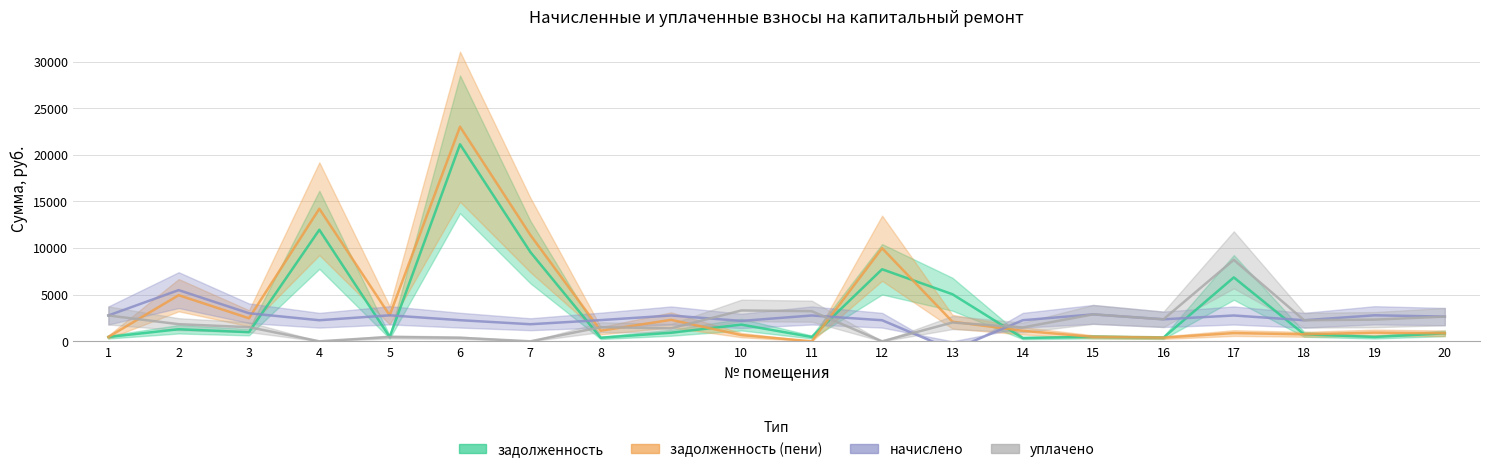

True or false: уплачено has more than 0 interior local peaks.

True